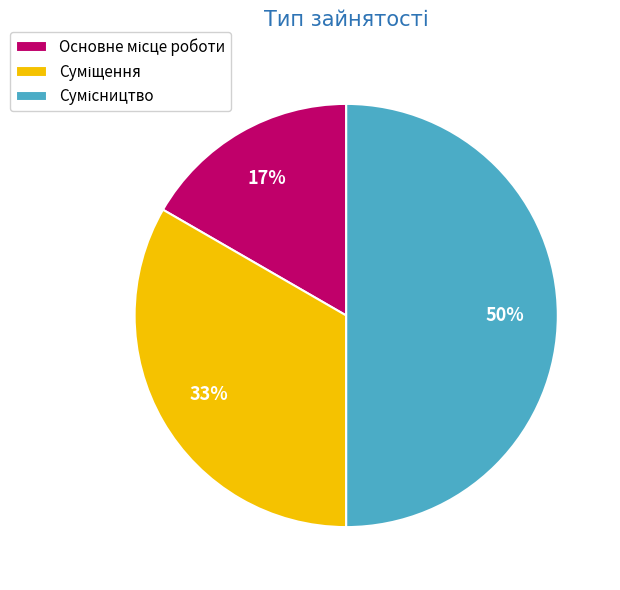

To the nearest percent, what is the difference between the largest and smallest slice percentages?

33%